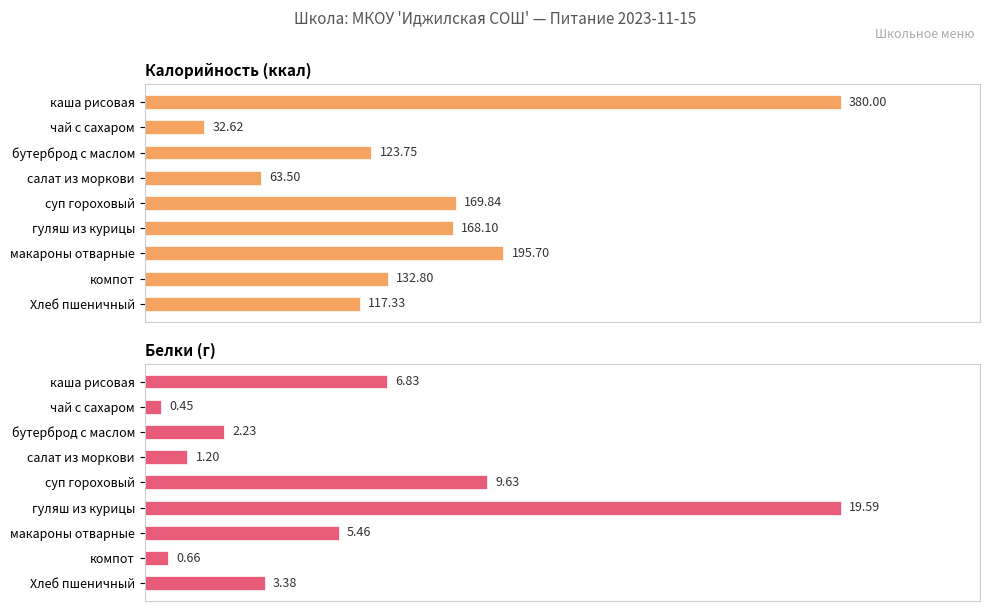

The Белки (г) series shows 0.3 at 7. True or false?

False